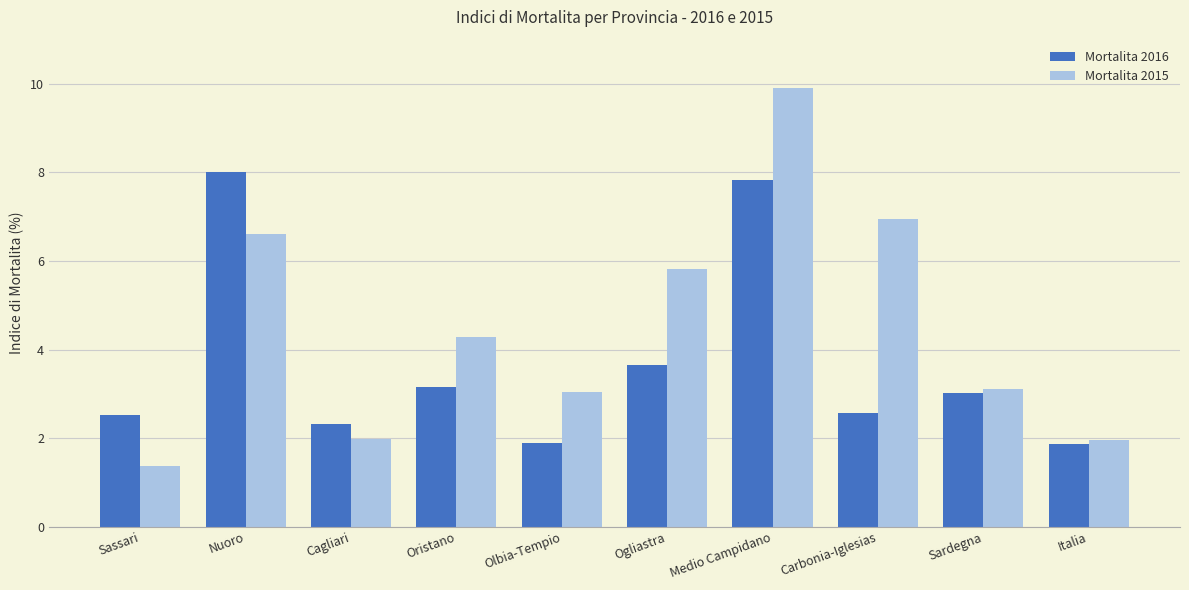

List the series in order of their overall mean, highest first.

Mortalita 2015, Mortalita 2016